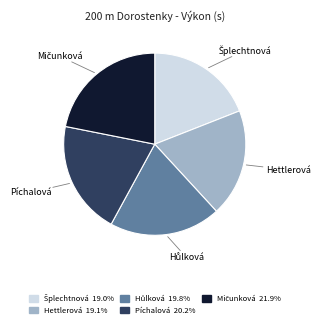

Is there any slice that represents more than half of the pie?

No